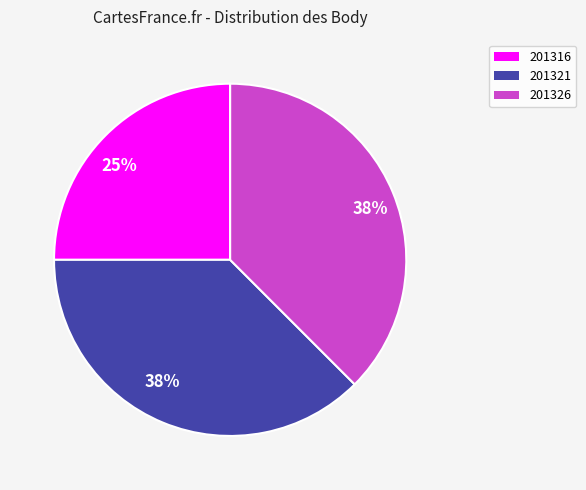

To the nearest percent, what is the average slice percentage?

33%